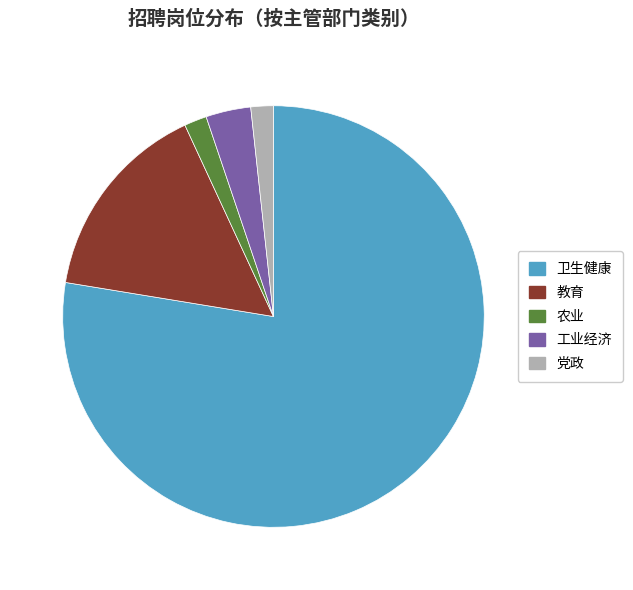

Is there any slice that represents more than half of the pie?

Yes